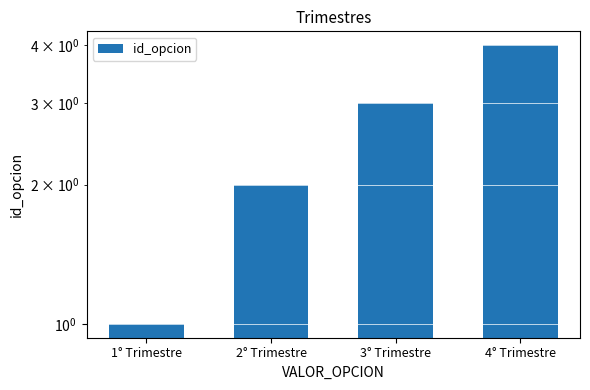

Are the bars grouped side by side (vs. stacked)?

No